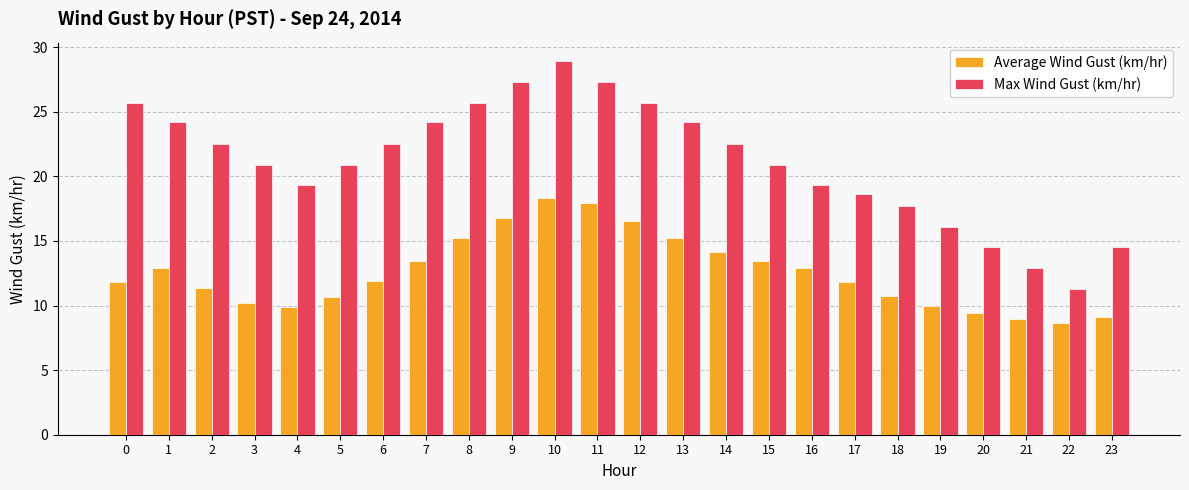

What is the difference between the highest and lowest values at 20?

5.1